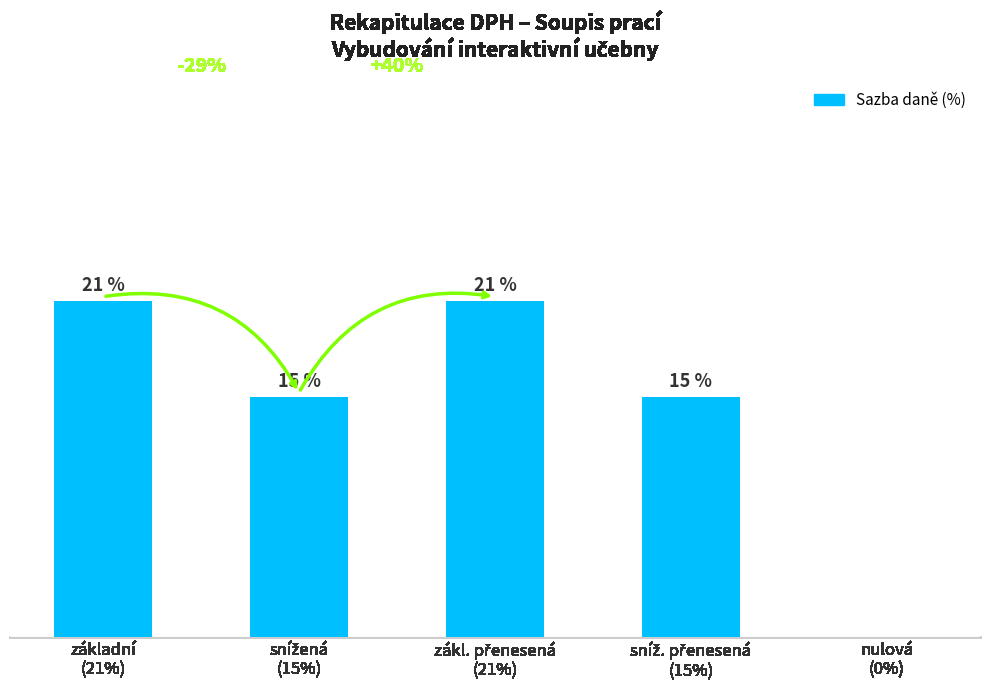

Between snížená
(15%) and sníž. přenesená
(15%), which is larger?

snížená
(15%)